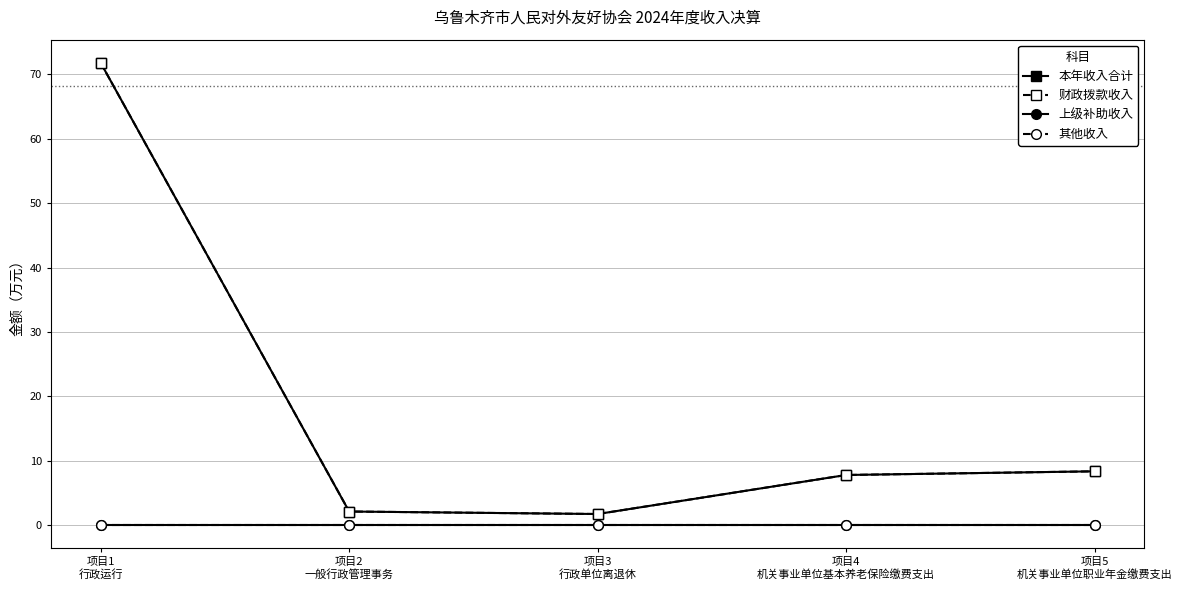

Is it true that 其他收入 equals 0.0 at 项目4
机关事业单位基本养老保险缴费支出?

True